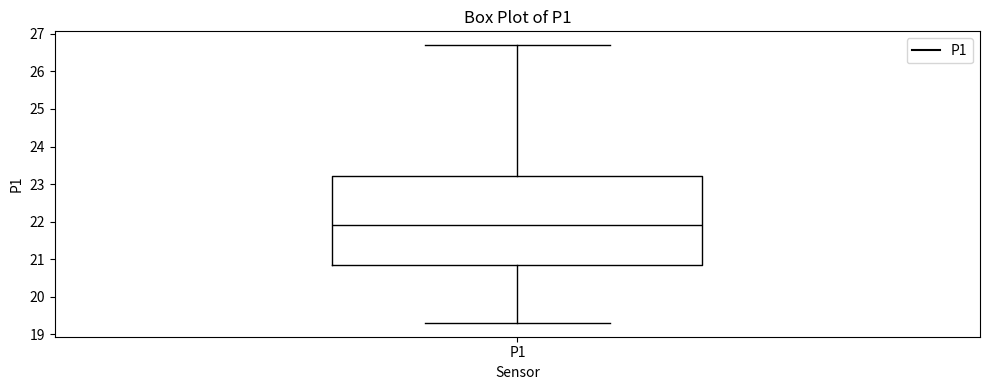

Read this box plot against the y-axis: the position of the median line, the range covered by the box, and the ends of both whiskers. The values are not printed on the chart, so give them approximately, as read against the axis.

median 21.9, box 20.8 to 23.2, whiskers 19.3 to 26.7